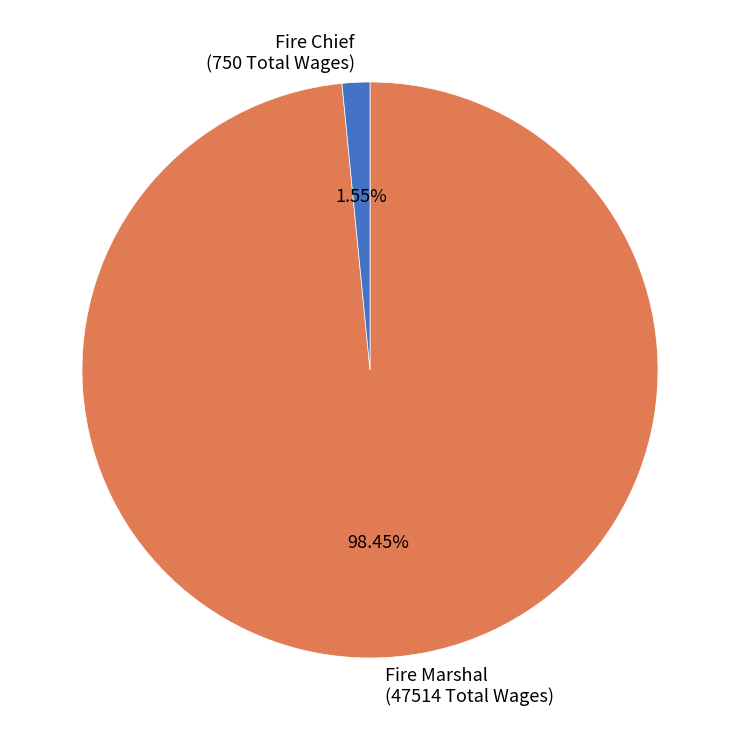

To the nearest percent, what is the difference between the Fire Marshal and Fire Chief slice percentages?

97%